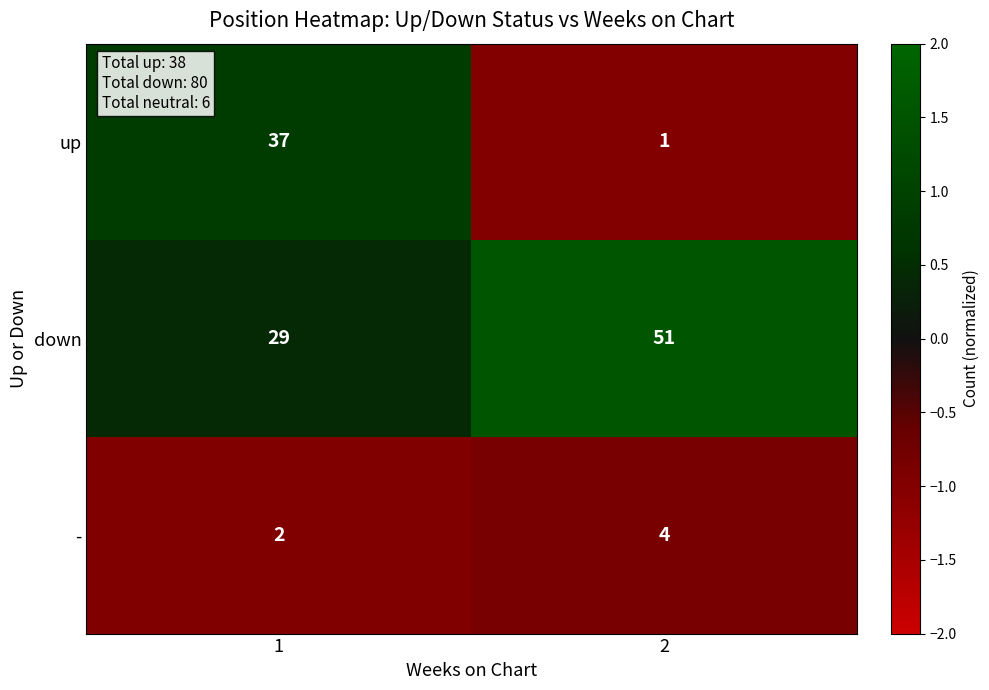

What is the difference between the down values at 2 and 1?

22